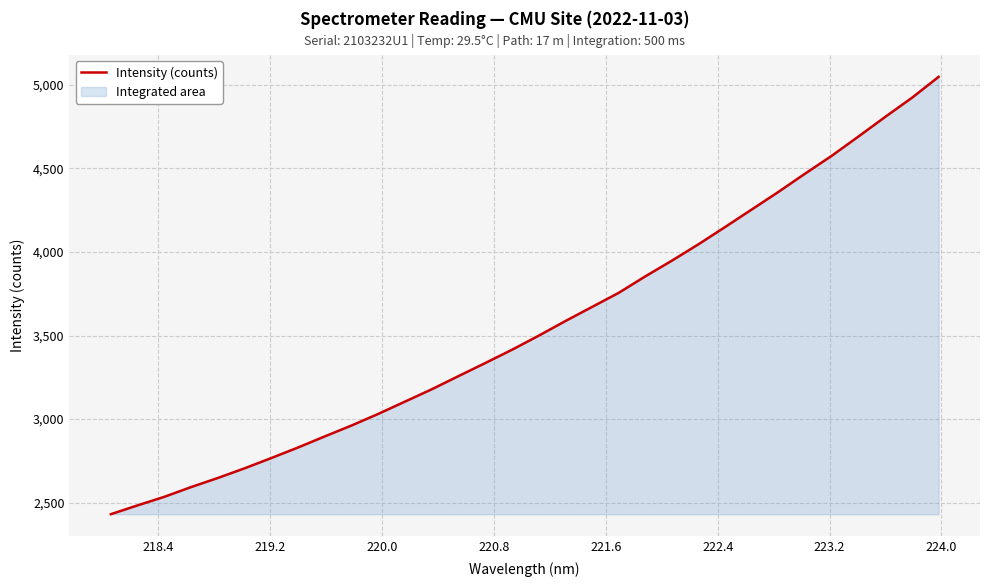

What is the minimum value shown in the chart?

2430.7